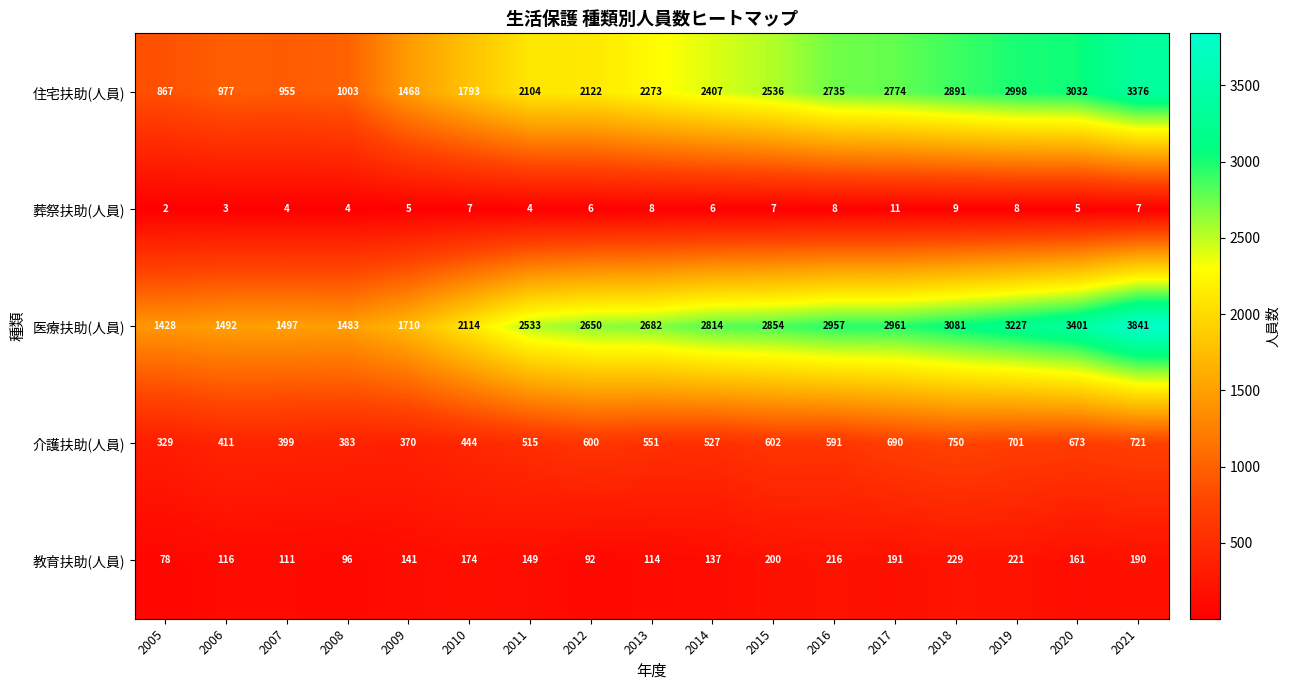

What is the difference between the second highest and minimum values in the 葬祭扶助(人員) series?

7